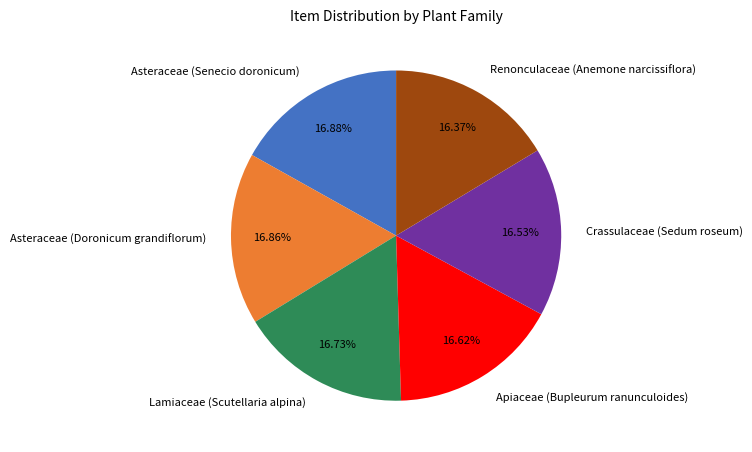

Approximately how many times larger is the value at Renonculaceae (Anemone narcissiflora) compared to Asteraceae (Senecio doronicum)?

1.0